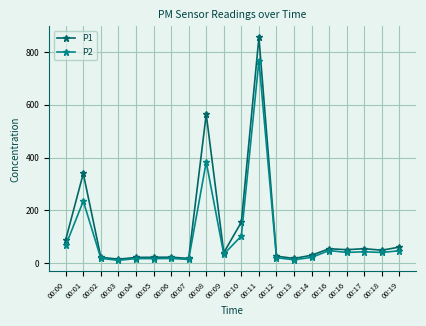

The P1 series shows 17.3 at 00:13. True or false?

True